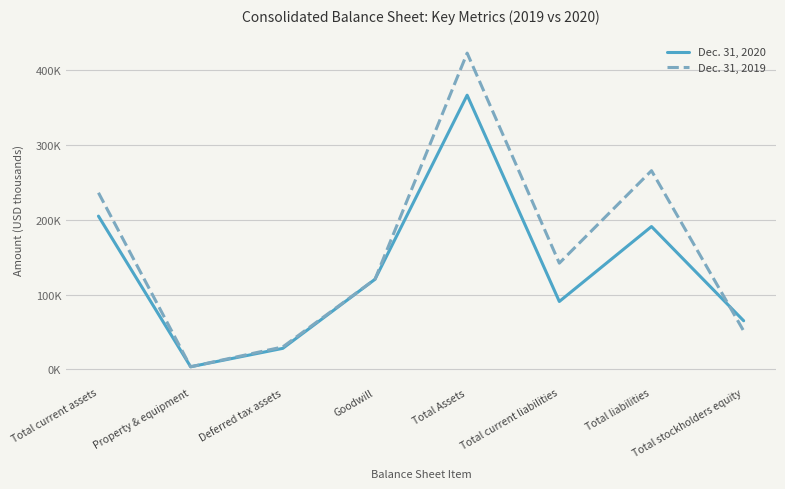

Does the chart display data point markers on the line(s)?

No